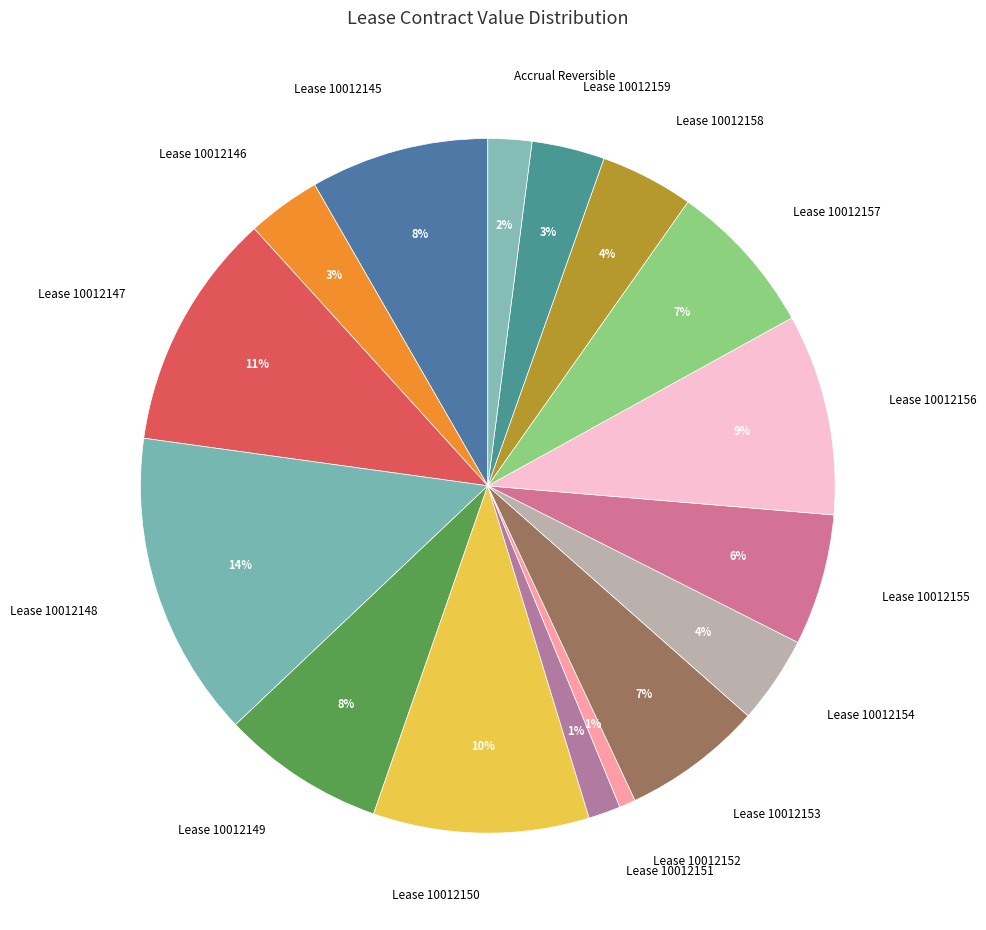

Which category has the biggest portion of the pie?

Lease 10012148